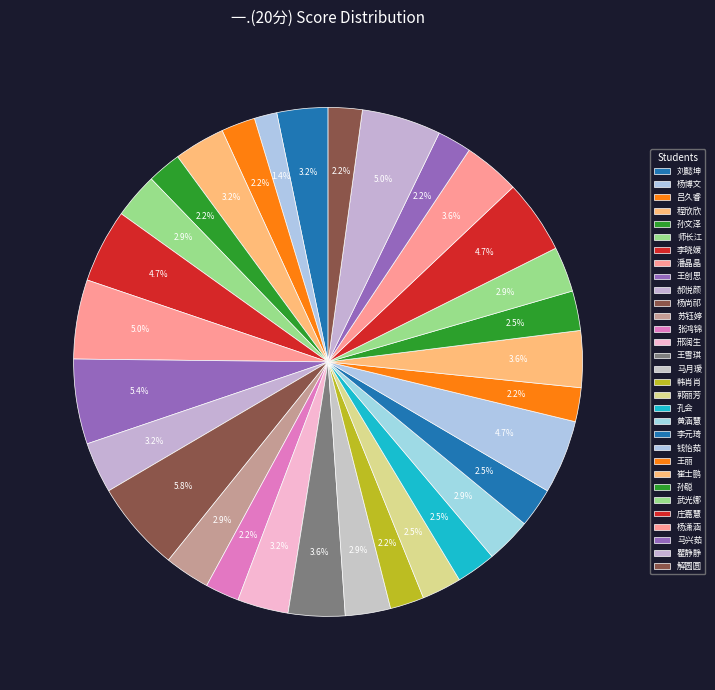

What percentage is the 李晓媛 slice, to the nearest percent?

5%